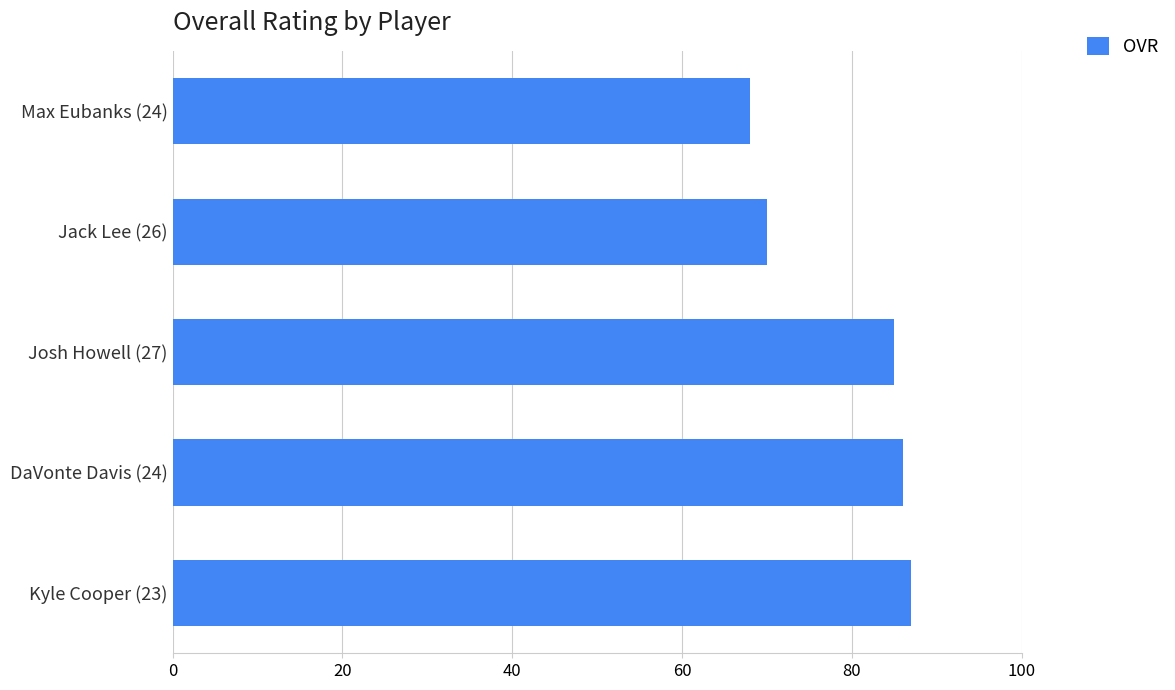

Reading top to bottom, extract all data points from this chart.

68	70	85	86	87